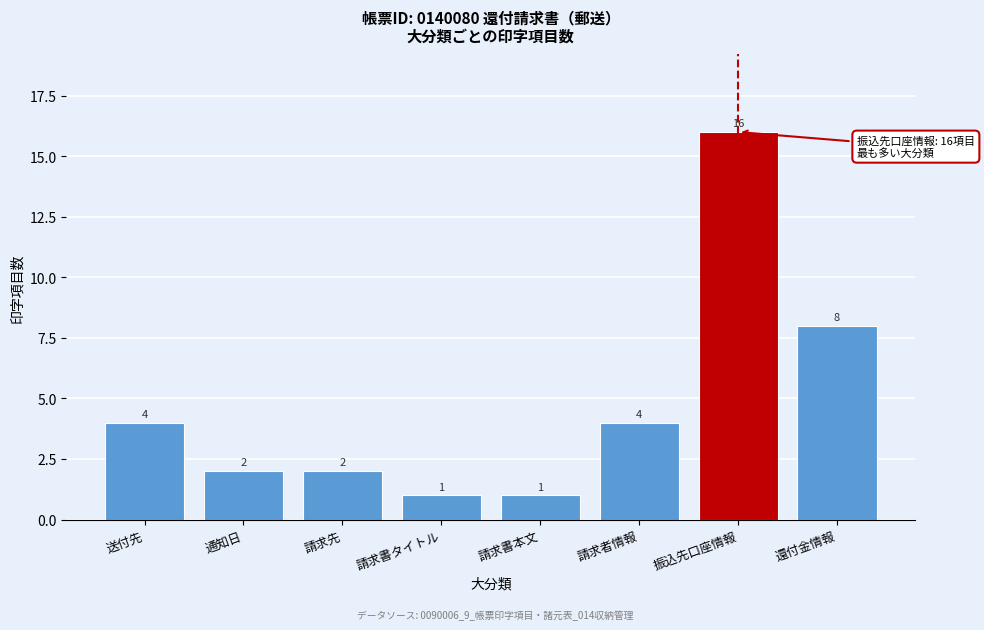

Reading right to left, list all the values displayed in this chart.

還付金情報=8	振込先口座情報=16	請求者情報=4	請求書本文=1	請求書タイトル=1	請求先=2	通知日=2	送付先=4